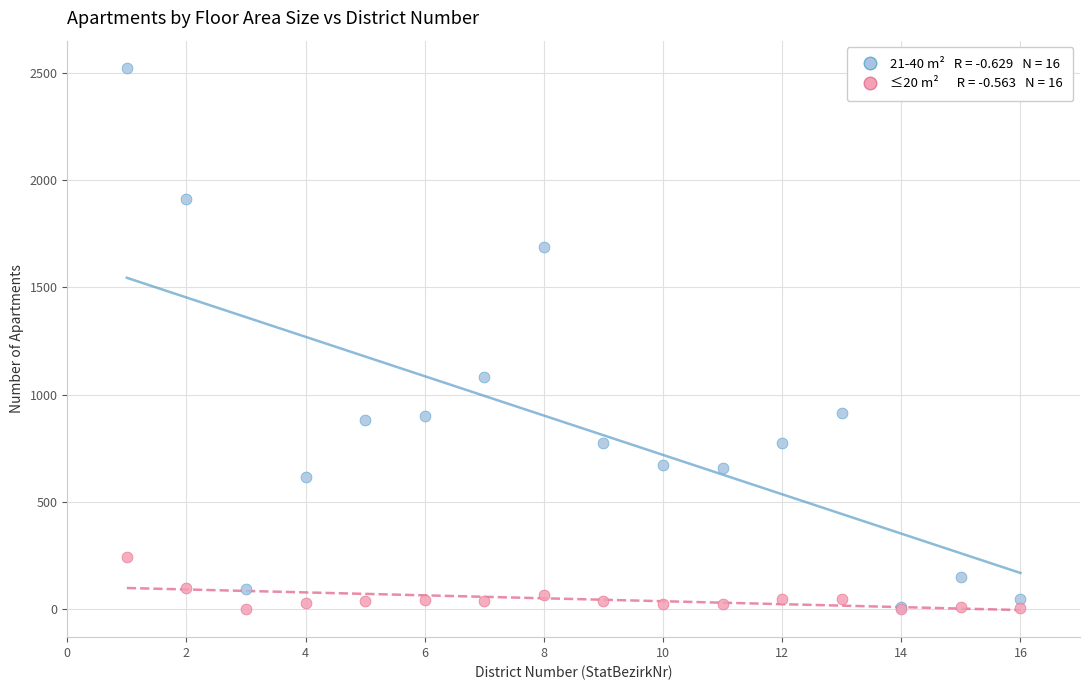

Across all series, what Y value is closest to 1262?

1080